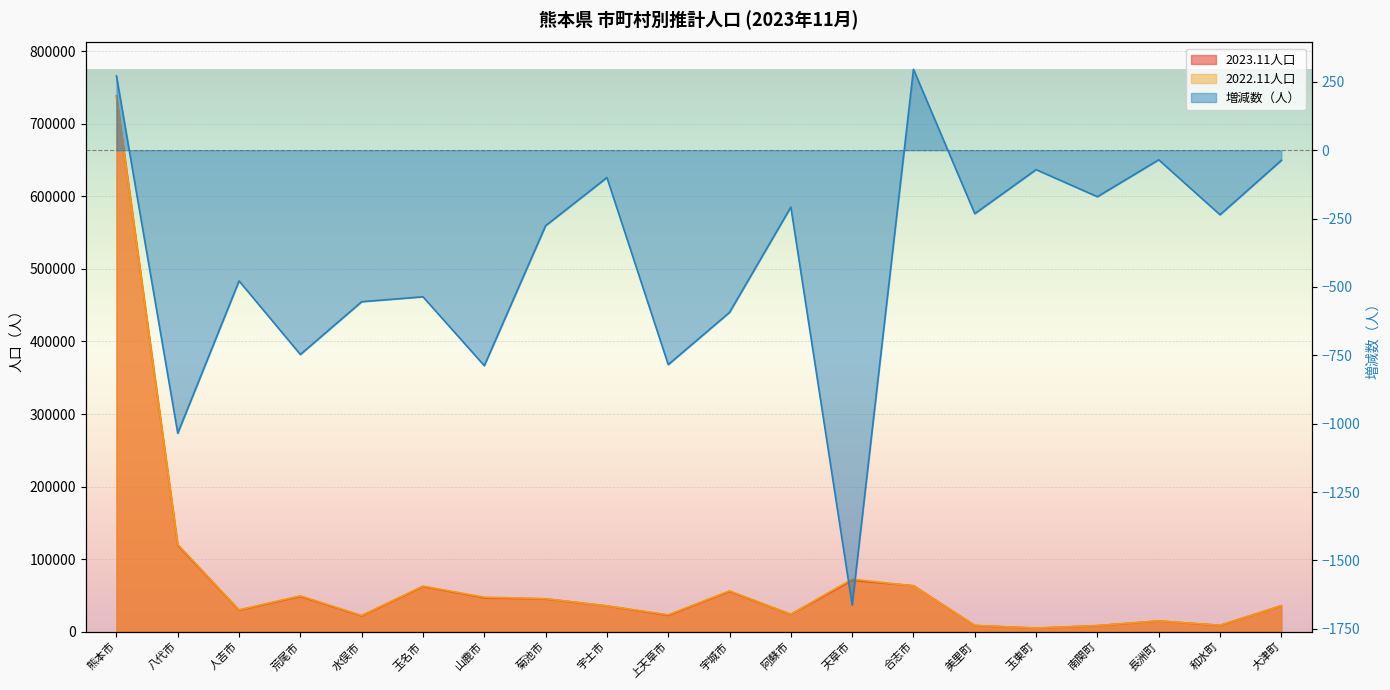

Reading left to right, what are all the values shown in this chart?

2023.11人口: 熊本市=738181	八代市=119323	人吉市=29736	荒尾市=48749	水俣市=21926	玉名市=62342	山鹿市=46818	菊池市=45251	宇土市=35603	上天草市=22651	宇城市=55657	阿蘇市=23937	天草市=70923	合志市=63447	美里町=8536	玉東町=4951	南関町=8358	長洲町=14907	和水町=8730	大津町=35784
2022.11人口: 熊本市=737909	八代市=120358	人吉市=30214	荒尾市=49496	水俣市=22480	玉名市=62878	山鹿市=47606	菊池市=45527	宇土市=35703	上天草市=23435	宇城市=56250	阿蘇市=24145	天草市=72586	合志市=63151	美里町=8768	玉東町=5022	南関町=8528	長洲町=14942	和水町=8966	大津町=35821
増減数（人）: 熊本市=272	八代市=-1035	人吉市=-478	荒尾市=-747	水俣市=-554	玉名市=-536	山鹿市=-788	菊池市=-276	宇土市=-100	上天草市=-784	宇城市=-593	阿蘇市=-208	天草市=-1663	合志市=296	美里町=-232	玉東町=-71	南関町=-170	長洲町=-35	和水町=-236	大津町=-37